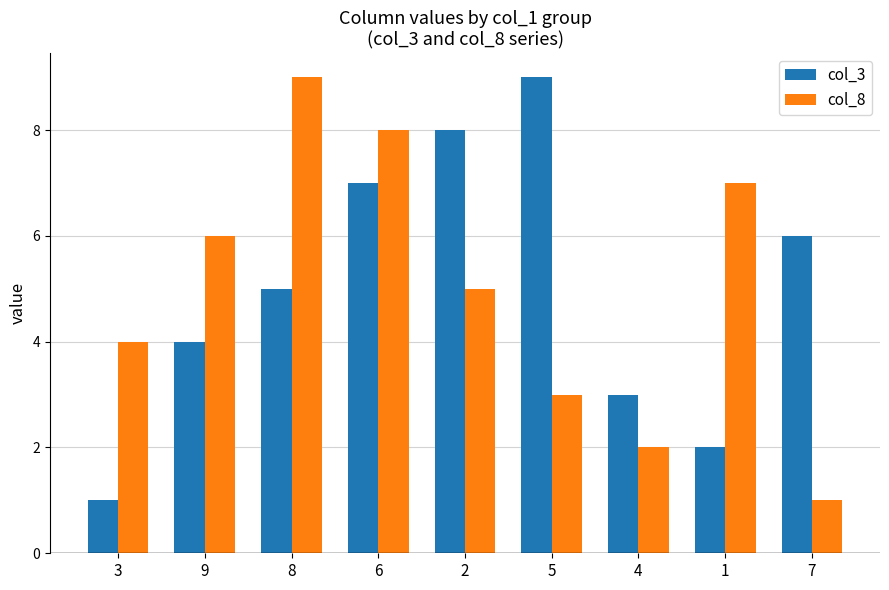

Count the col_3 values in the range 3 to 7.

5